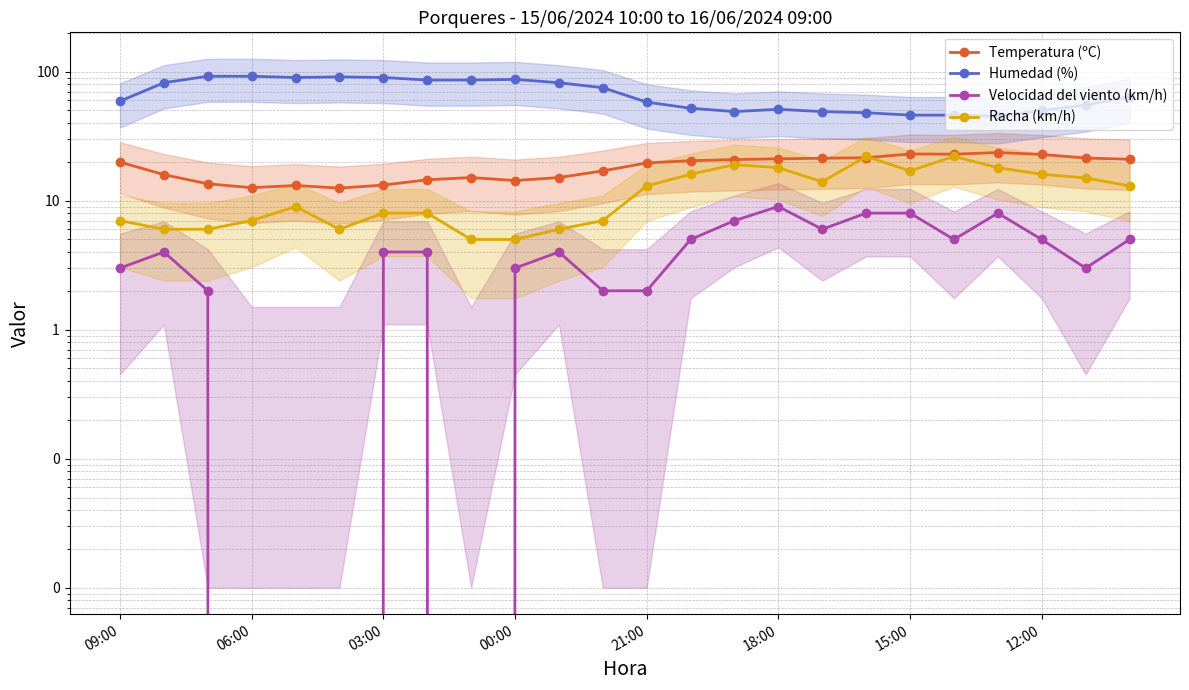

The Temperatura (ºC) series shows 13.5 at 03:00. True or false?

True